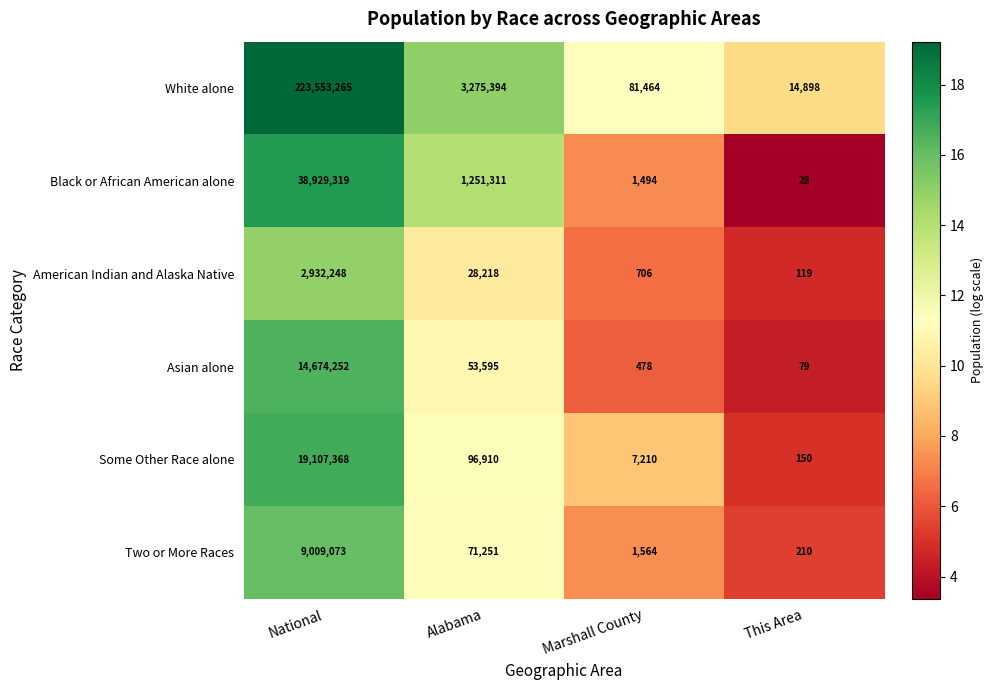

Which series has the largest total across all categories?

White alone